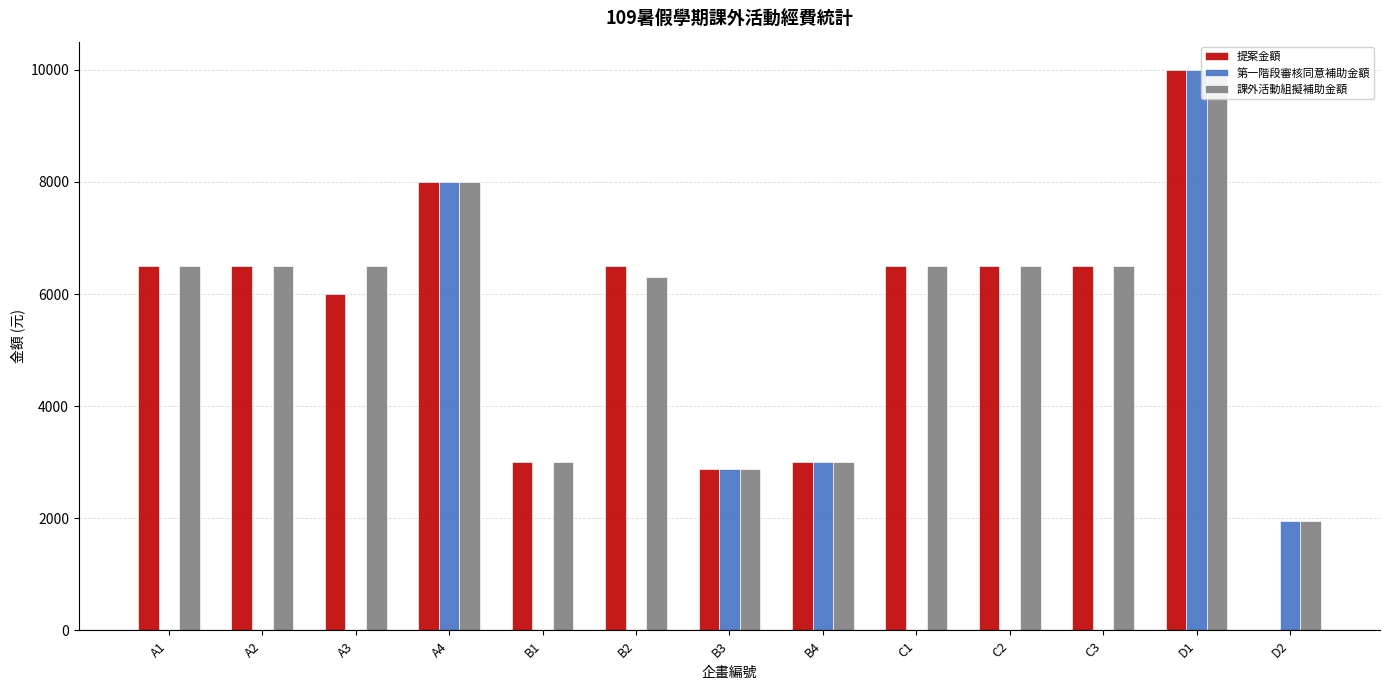

At how many categories does at least one series exceed 3207?

9